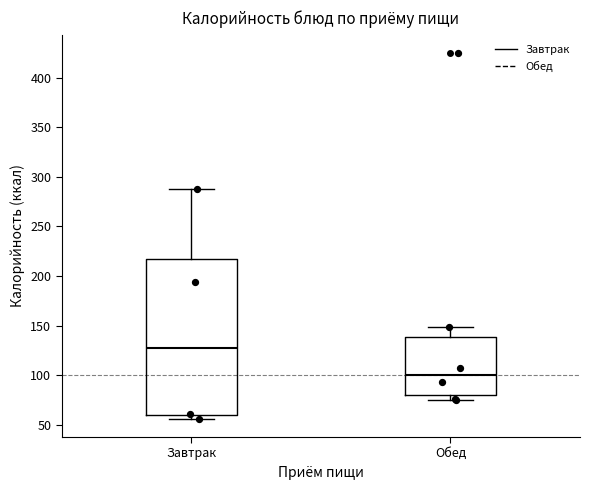

Reading left to right, read every box against the y-axis: the position of its median line, the range the box covers, and the ends of its whiskers. The values are not printed on the chart, so give them approximately, as read against the axis.

Завтрак: median 130, box 60 to 215, whiskers 55 to 290
Обед: median 100, box 80 to 140, whiskers 75 to 150